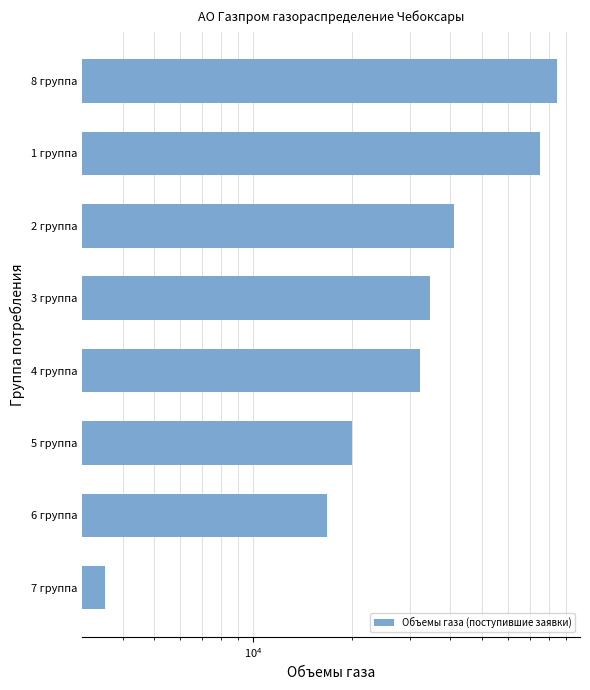

Reading right to left, list all the values displayed in this chart.

84724.8	75000.0	41000.0	34532.3	32327.9	20043.6	16857.8	3528.1